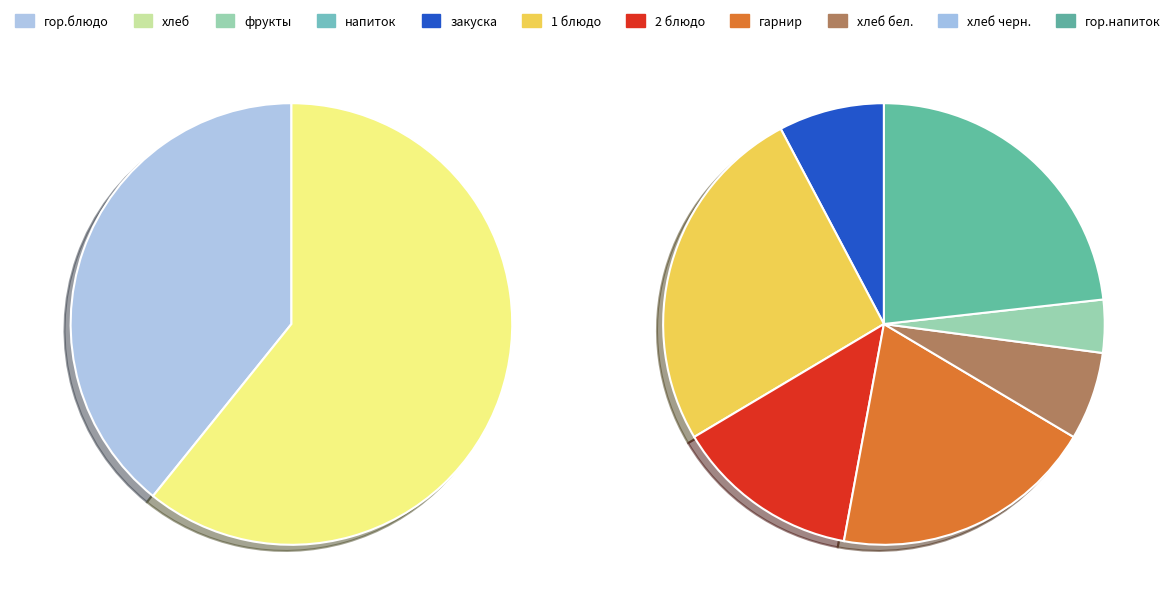

Is гор.блюдо the majority of the pie?

No